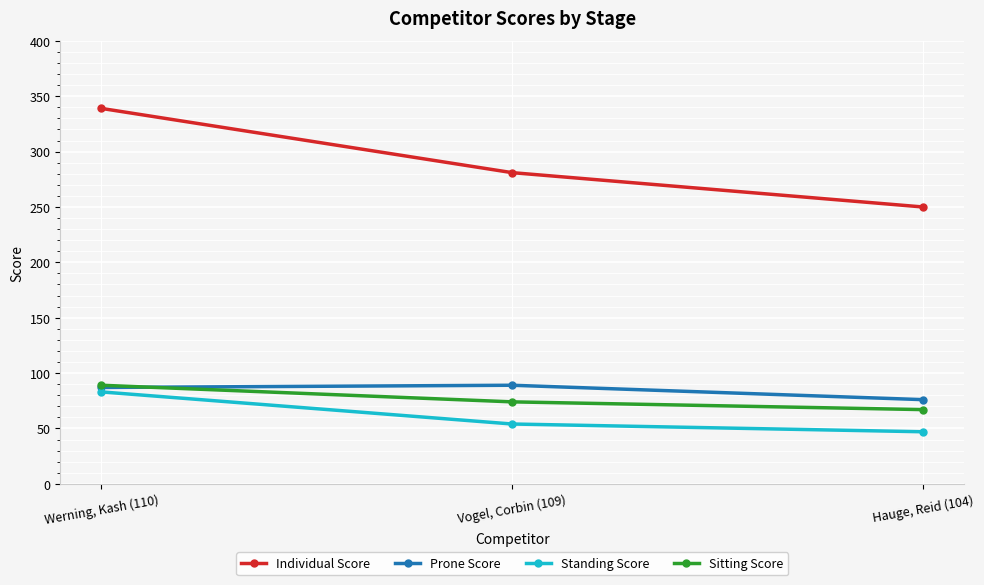

What are all the series names shown in the legend?

Individual Score, Prone Score, Standing Score, Sitting Score